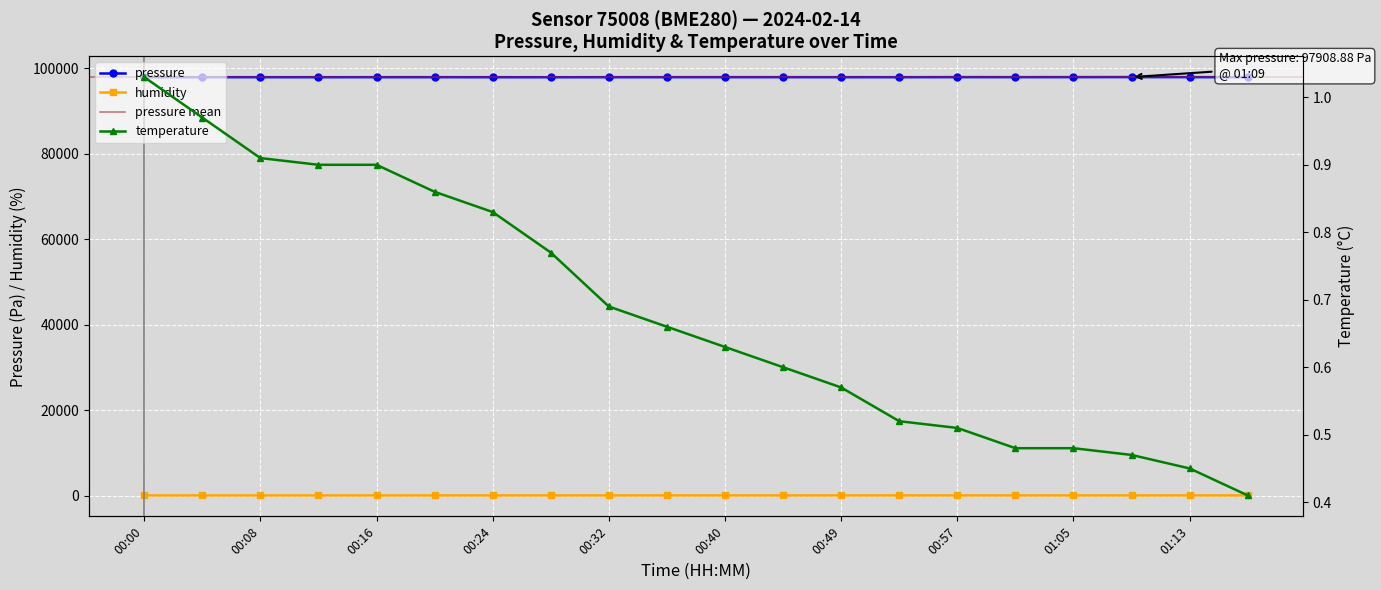

True or false: humidity and pressure intersect in this chart.

False